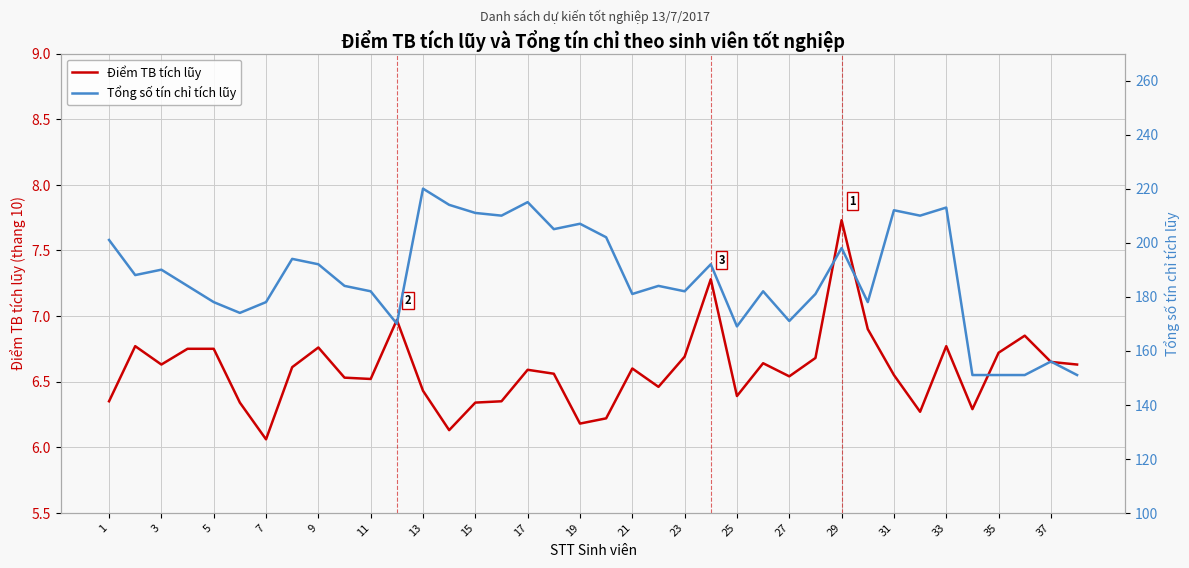

Is it true that Điểm TB tích lũy equals 6.6 at 17?

True